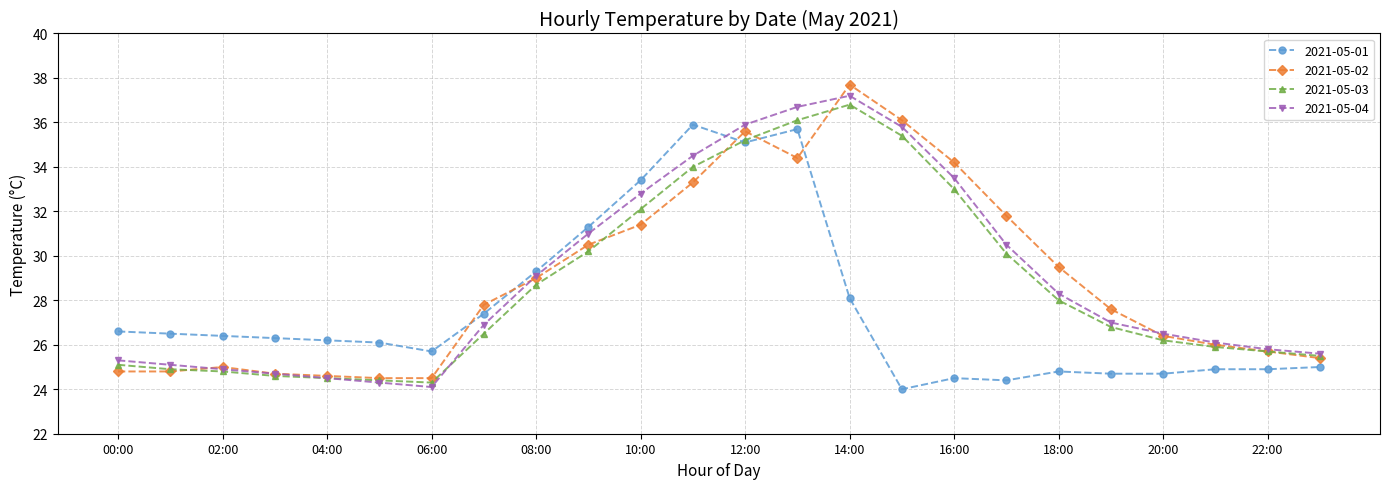

Which series ends up on top after the final intersection of 2021-05-02 and 2021-05-01?

2021-05-02